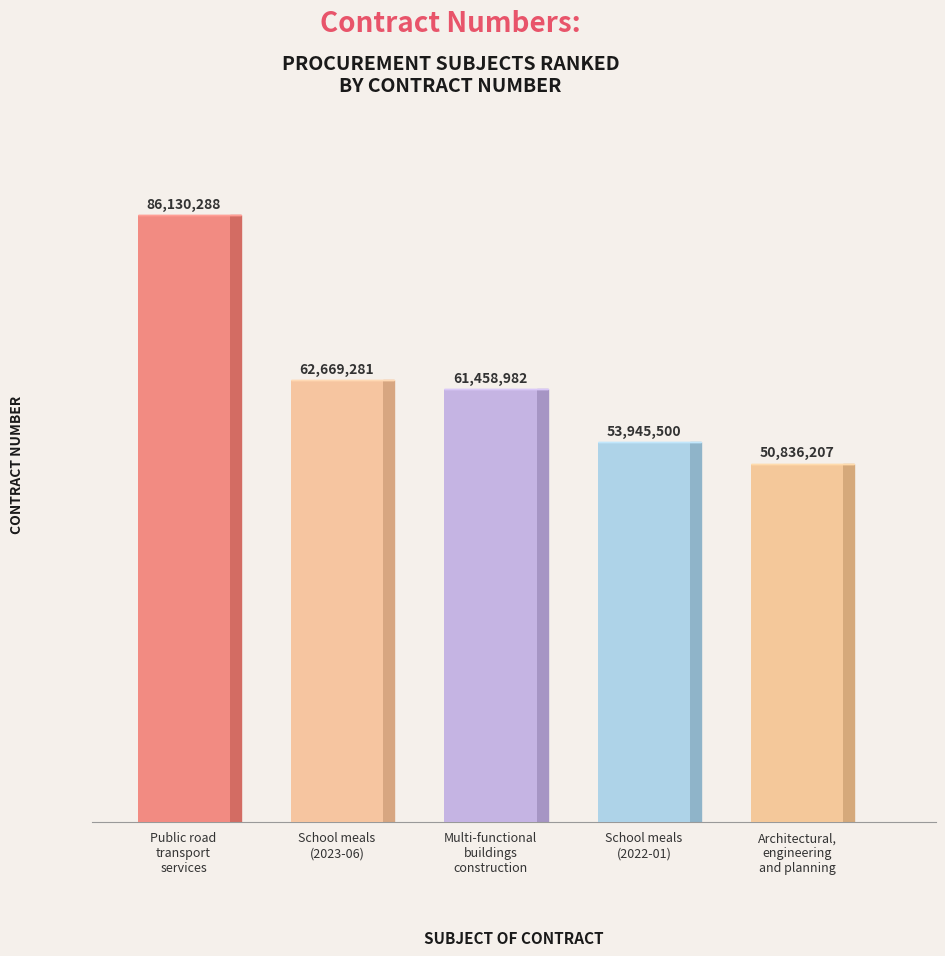

What is the value of the 5th bar from the left?

50836207